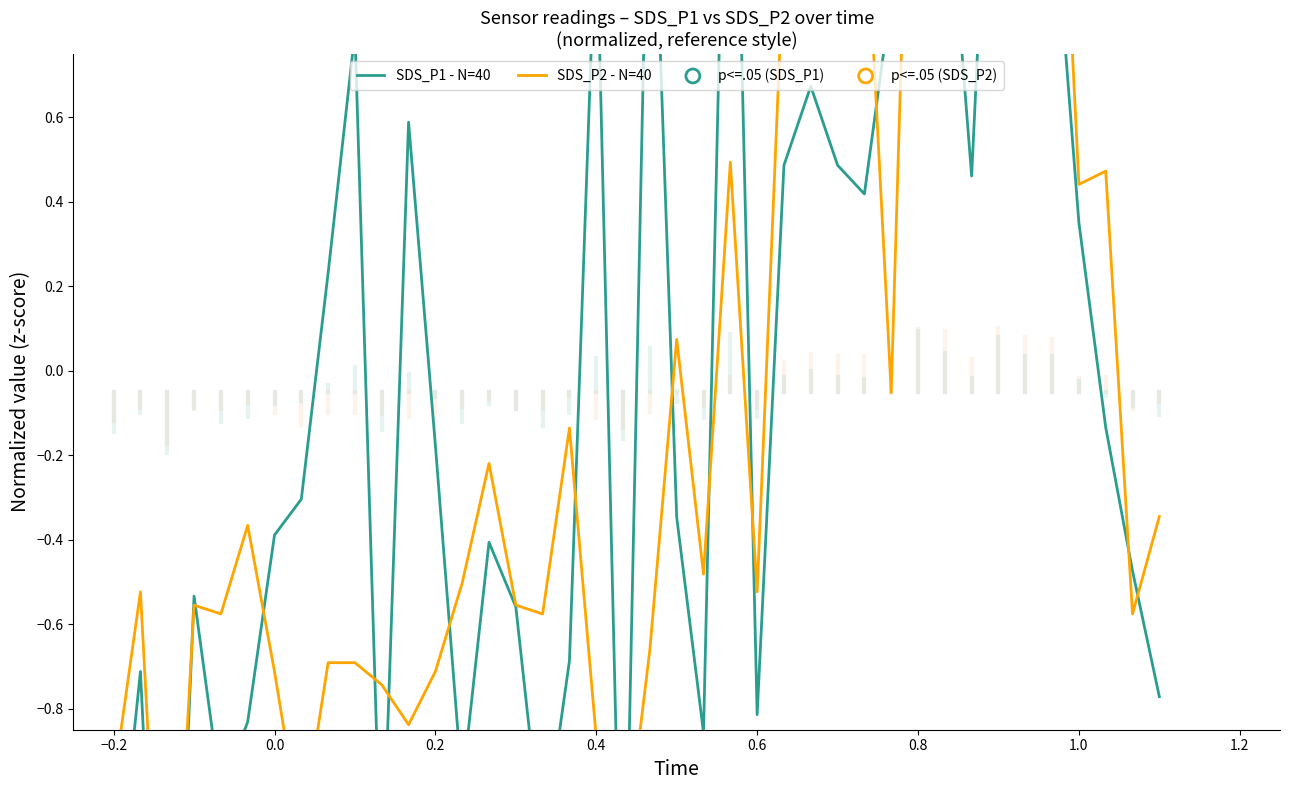

At how many categories does at least one series exceed 0?

20